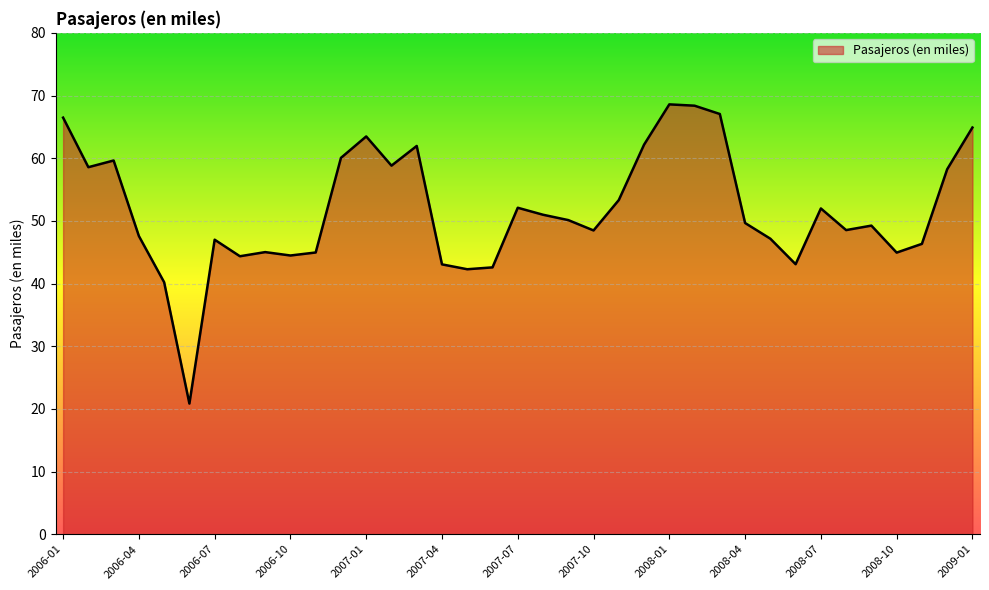

What is the smallest value displayed?

20.8